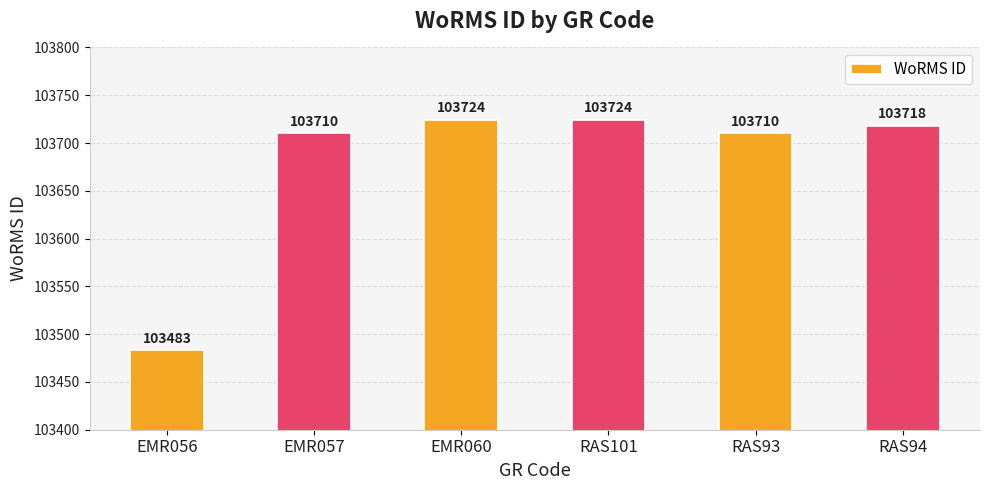

Reading left to right, what are all the values shown in this chart?

103483	103710	103724	103724	103710	103718